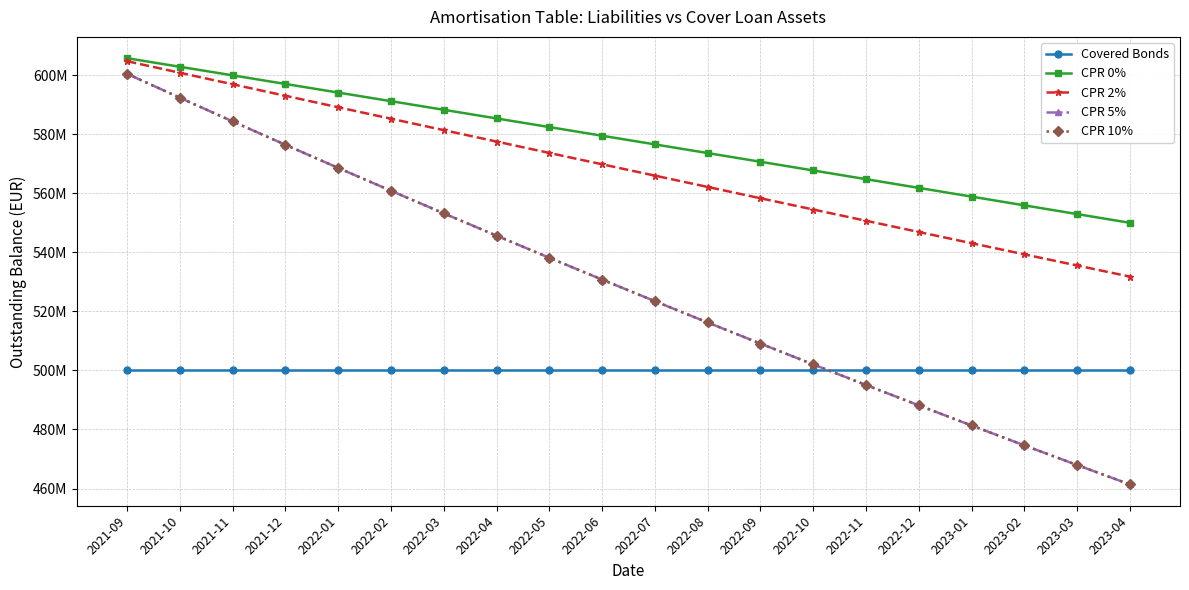

What is the sum of the Covered Bonds values at 2022-10 and 2023-01?

1000000000